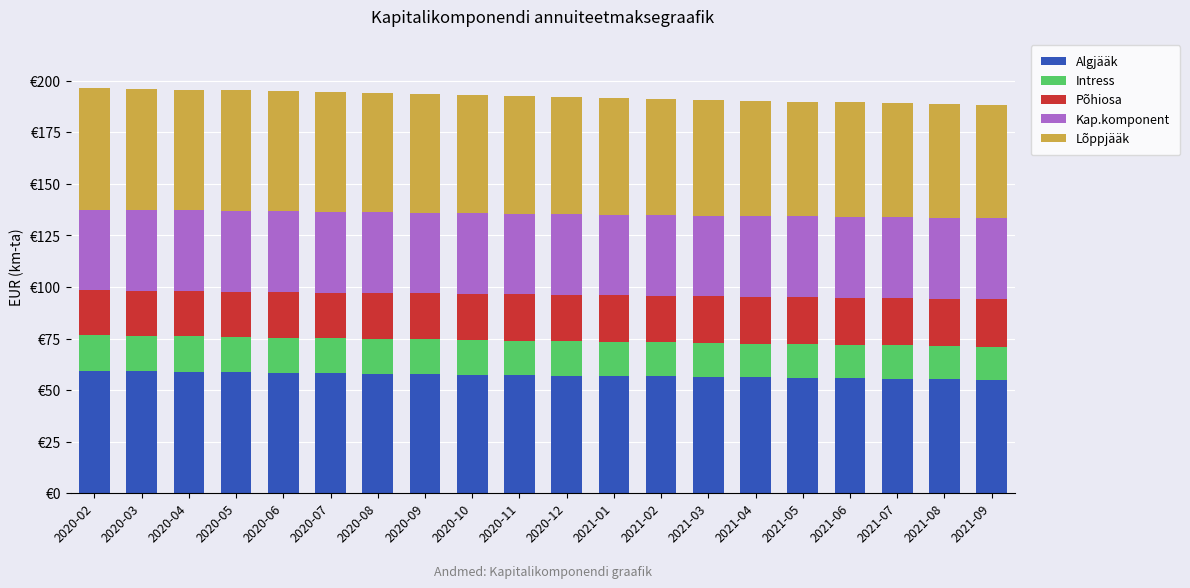

Are the bars grouped side by side (vs. stacked)?

No